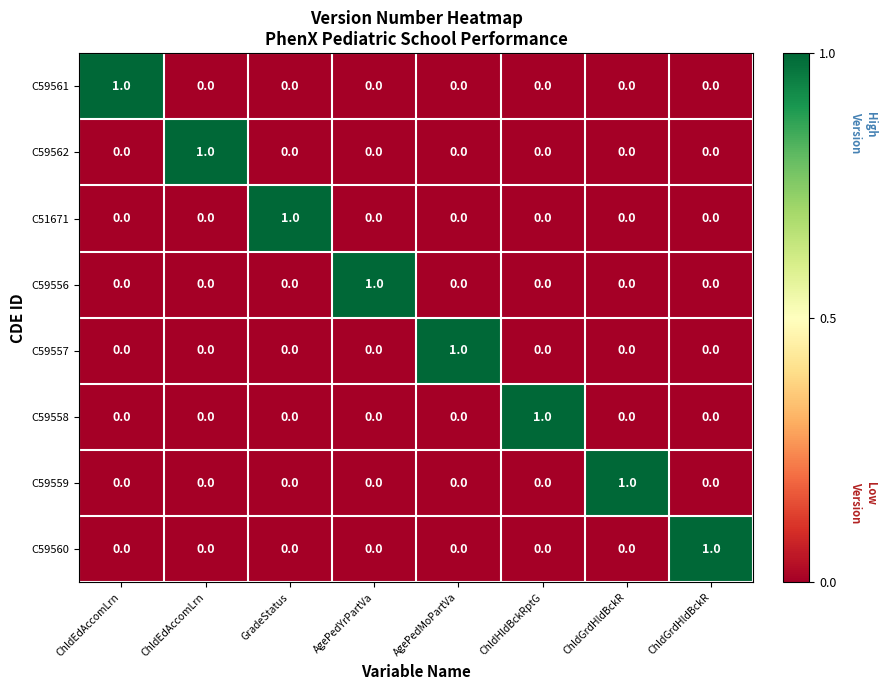

Which has a higher value, ChldHldBckRptG or ChldGrdHldBckR?

ChldHldBckRptG